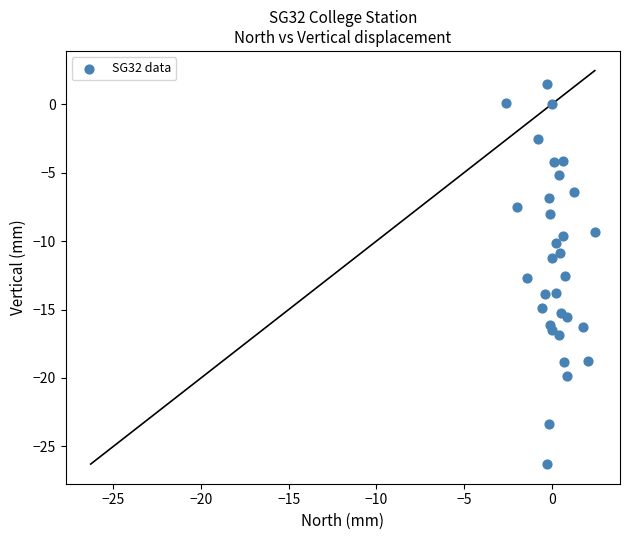

What is the range of Y values (max minus min)?

27.8